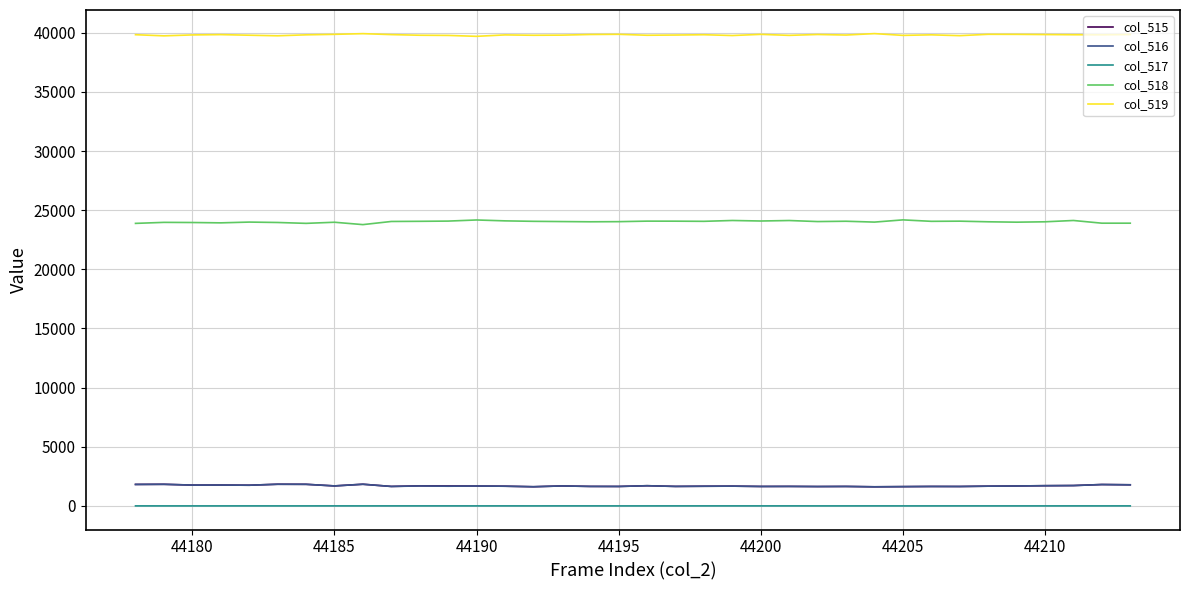

True or false: col_519 and col_516 intersect in this chart.

False